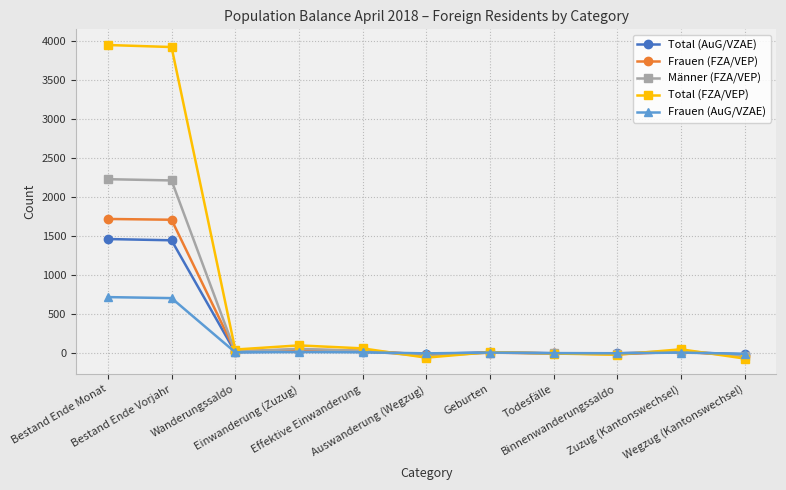

Rank the series by their maximum value, from highest to lowest.

Total (FZA/VEP), Männer (FZA/VEP), Frauen (FZA/VEP), Total (AuG/VZAE), Frauen (AuG/VZAE)